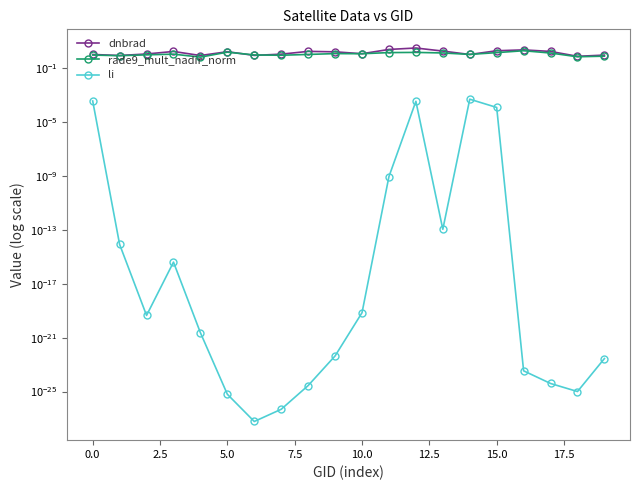

Is the value of li at 16 greater than the value of rade9_mult_nadir_norm at 18?

No